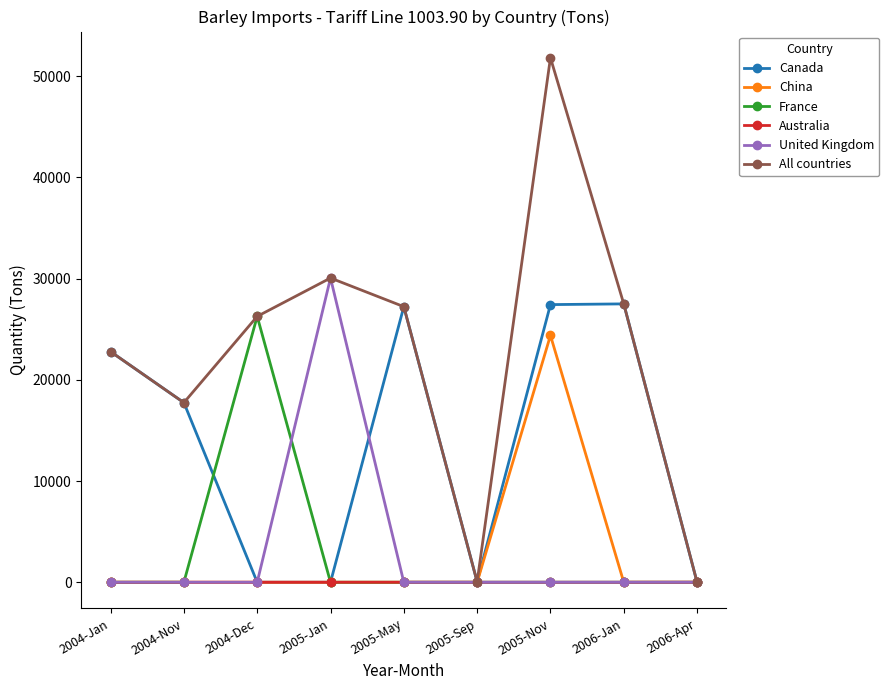

What is the total value across all series at 2004-Nov?

35484